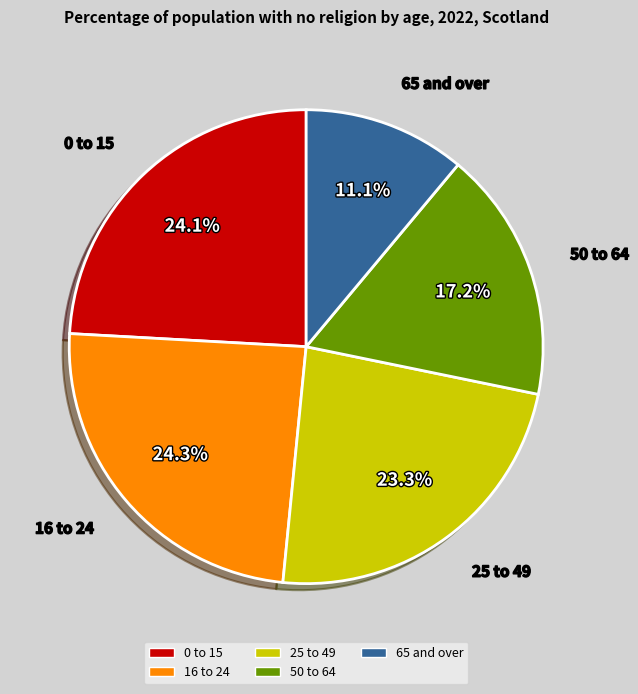

How many segments does this pie chart have?

5